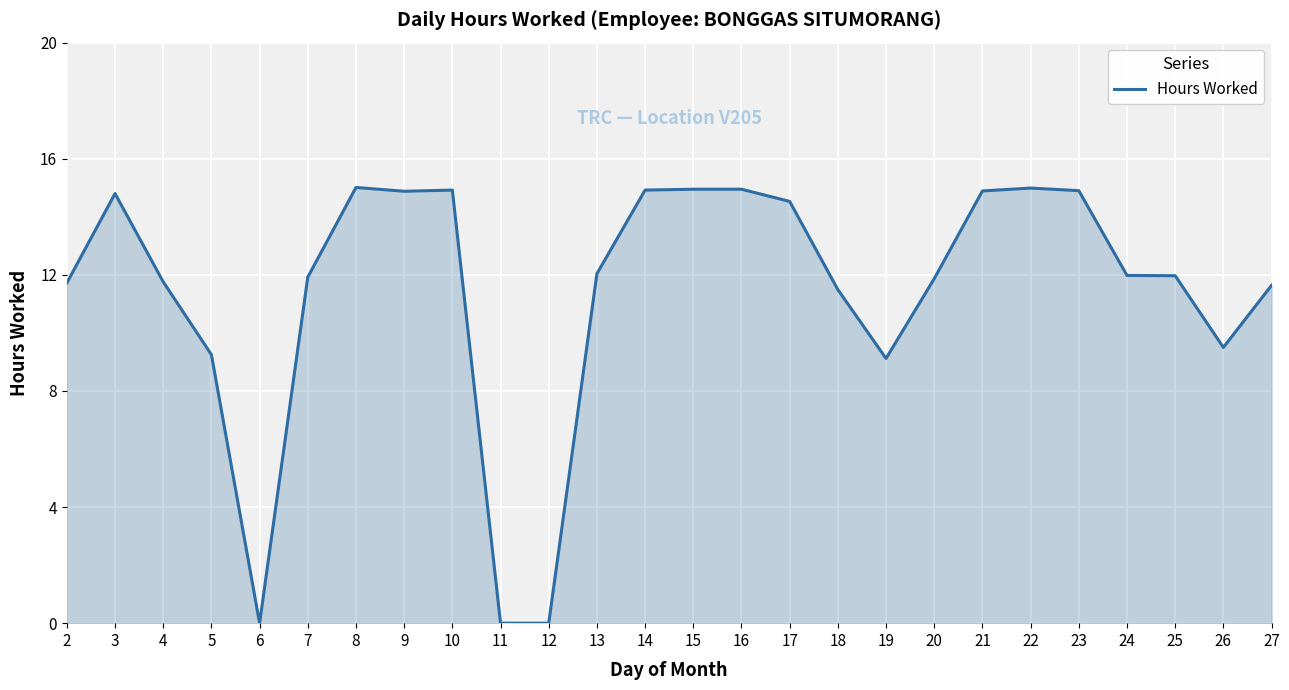

True or false: the data shows 0.0 at 11.

True